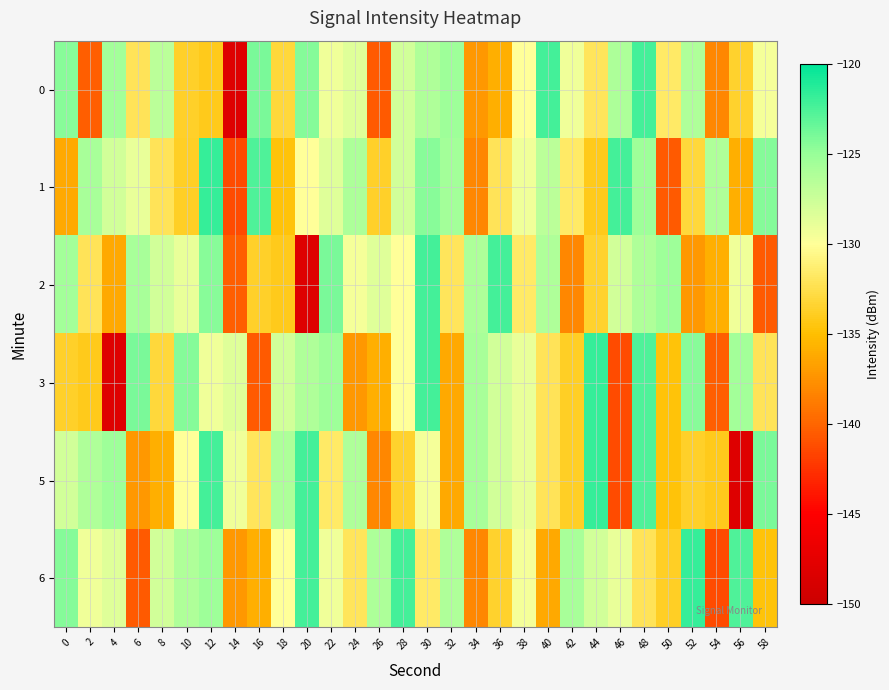

Which series has the largest range (max minus min)?

3